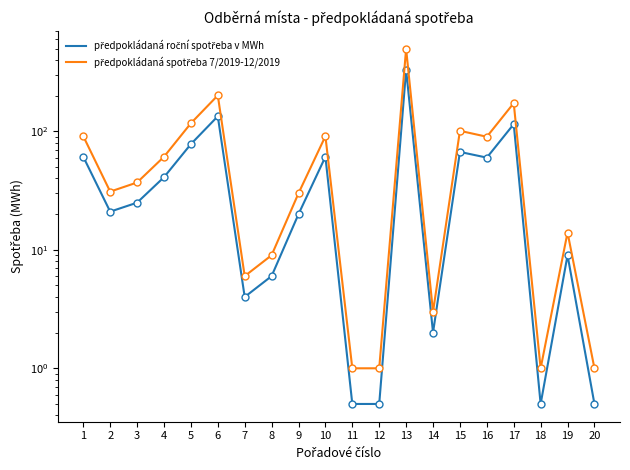

Reading right to left, extract all data points from this chart.

předpokládaná roční spotřeba v MWh: 20=0.5	19=9.0	18=0.5	17=115.0	16=60.0	15=67.0	14=2.0	13=331.0	12=0.5	11=0.5	10=61.0	9=20.0	8=6.0	7=4.0	6=134.0	5=78.0	4=41.0	3=25.0	2=21.0	1=61.0
předpokládaná spotřeba 7/2019-12/2019: 20=1.0	19=14.0	18=1.0	17=173.0	16=90.0	15=101.0	14=3.0	13=497.0	12=1.0	11=1.0	10=91.0	9=30.0	8=9.0	7=6.0	6=201.0	5=117.0	4=61.0	3=37.0	2=31.0	1=91.0